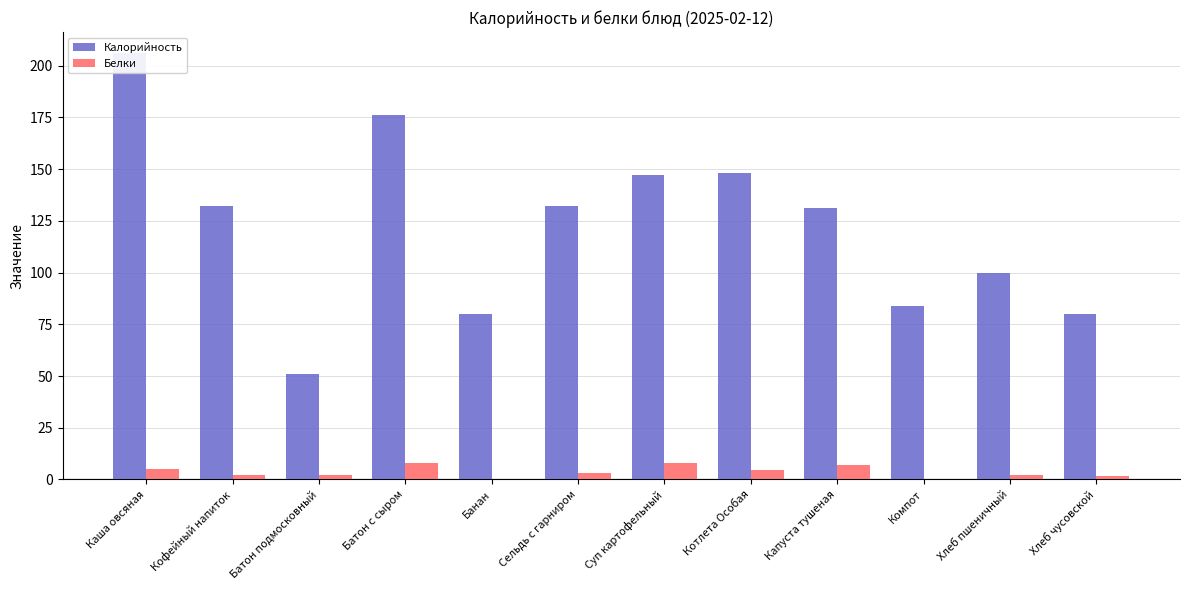

What is the label of the 3rd bar from the right?

Компот